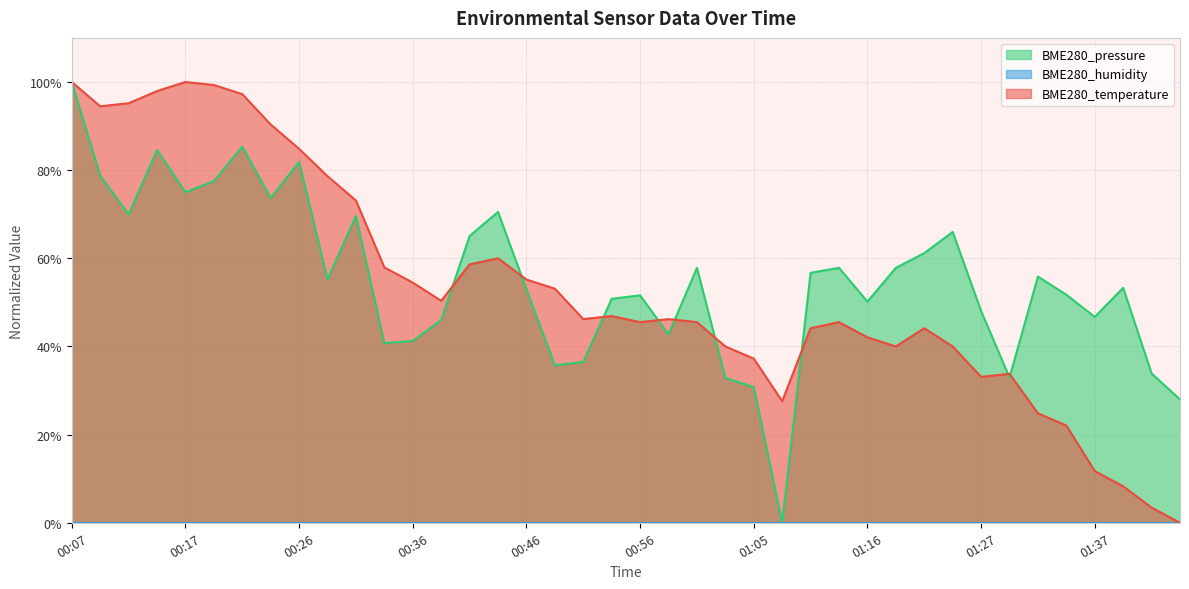

What position from the left is 00:24?

8